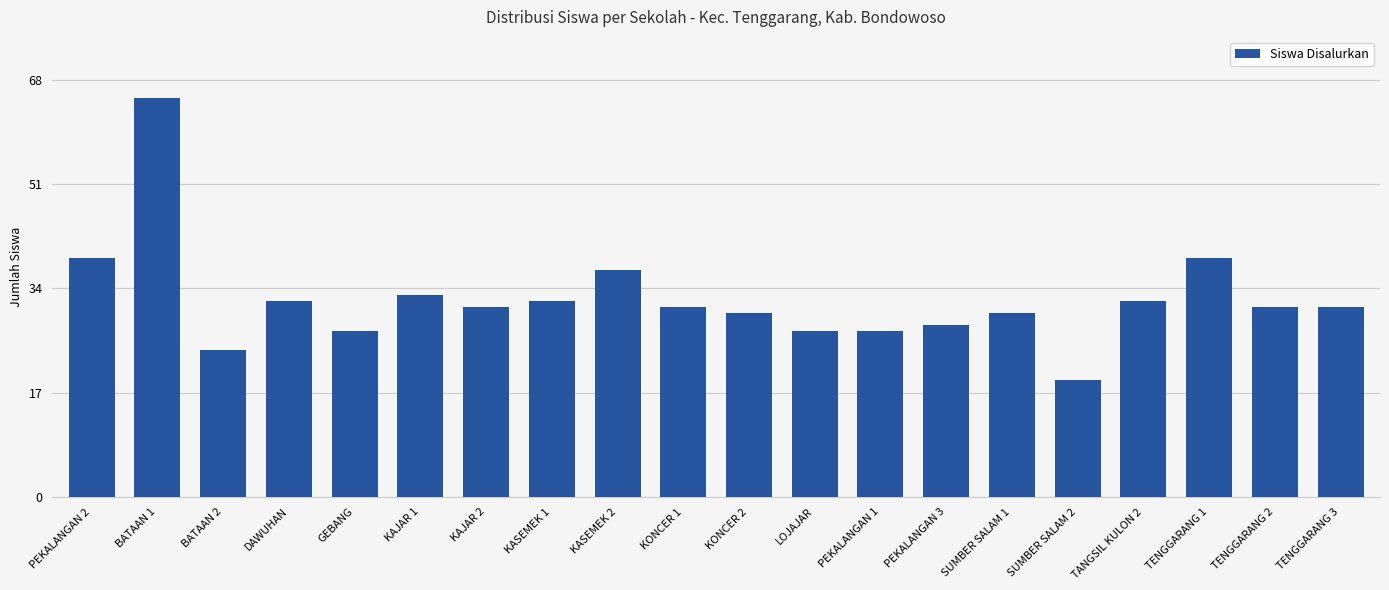

Are the bars grouped side by side (vs. stacked)?

No